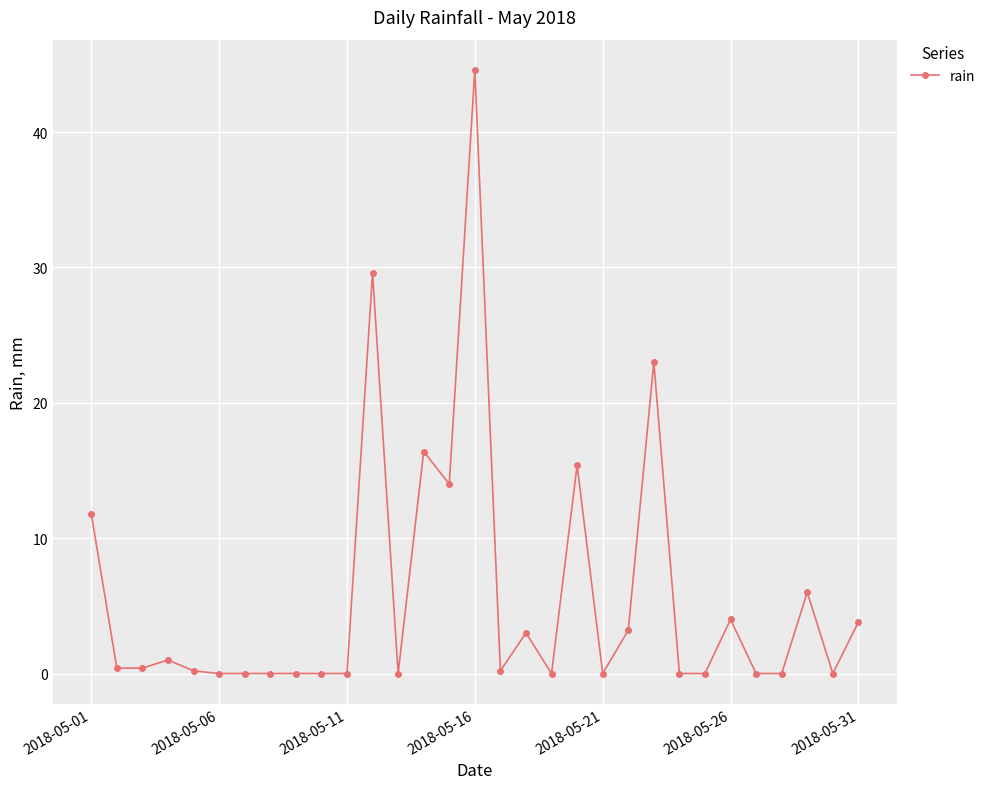

How many lines are shown in the chart?

1